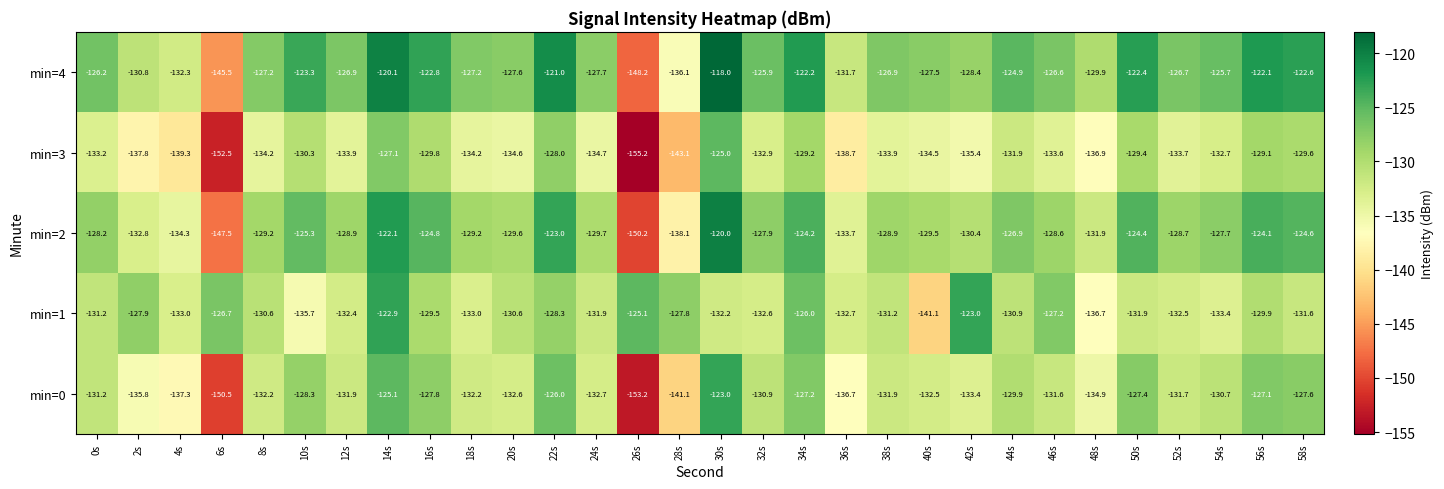

How many distinct data groups are displayed?

5